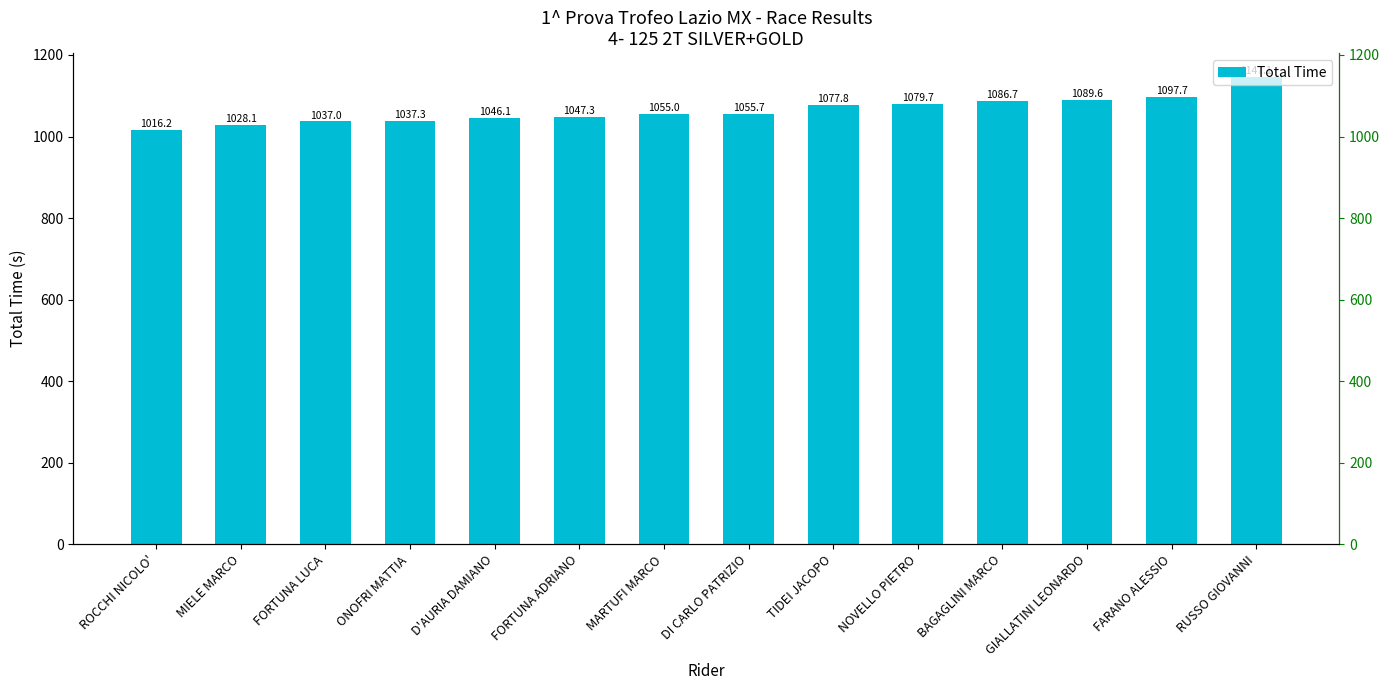

What is the label of the 5th bar from the left?

D'AURIA DAMIANO